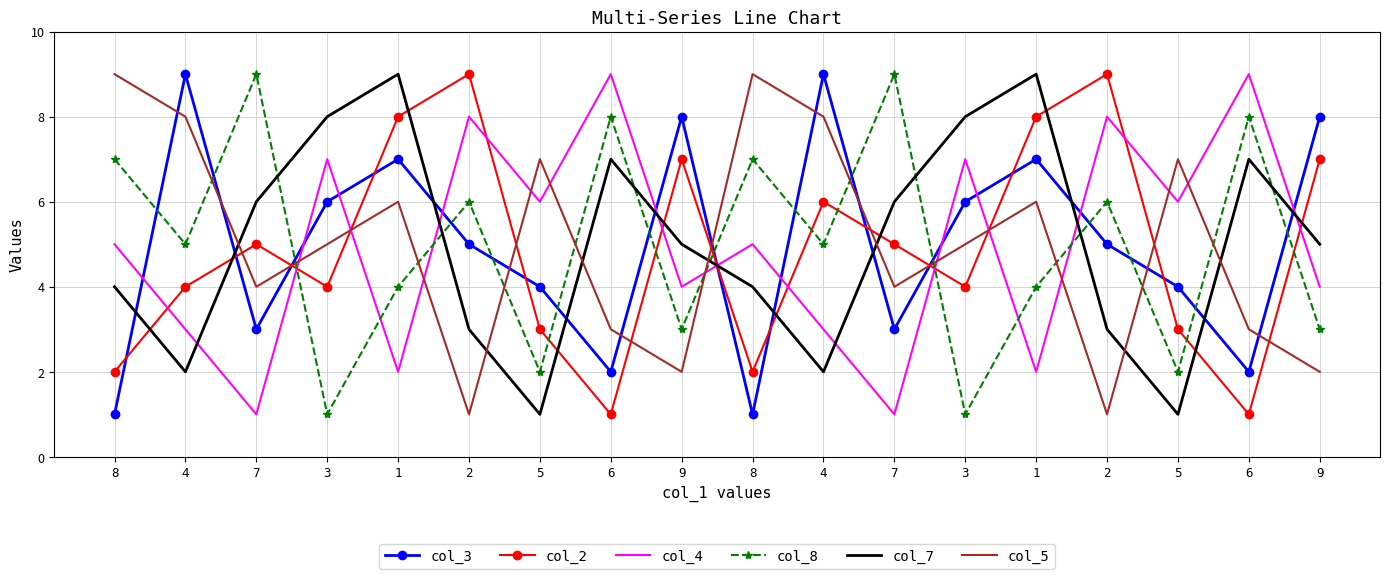

What are all the series names shown in the legend?

col_3, col_2, col_4, col_8, col_7, col_5